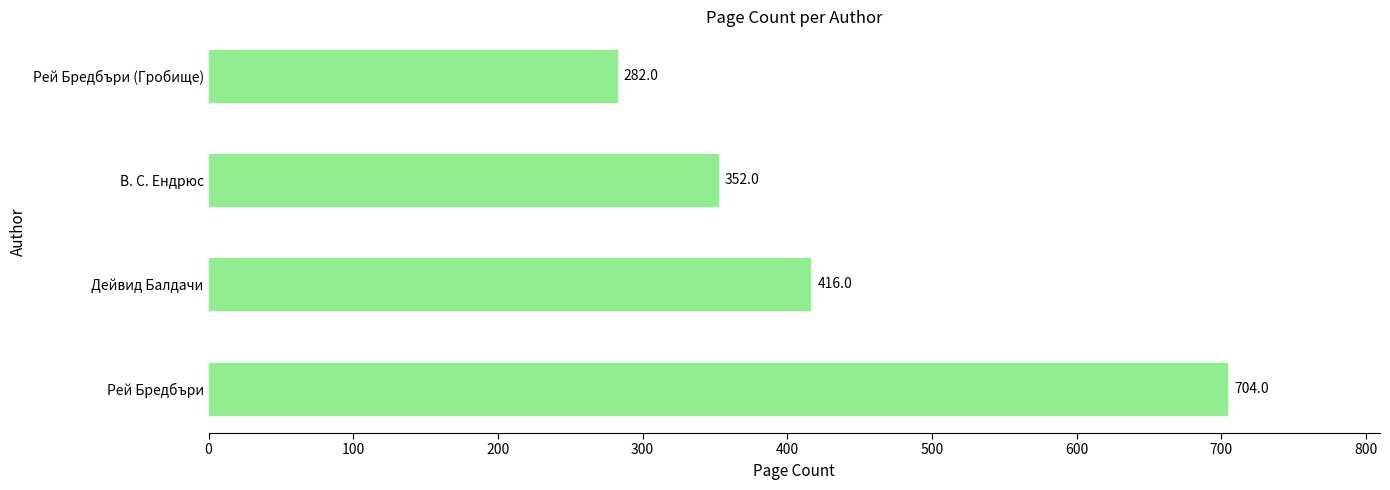

True or false: the data shows 320 at Рей Бредбъри.

False